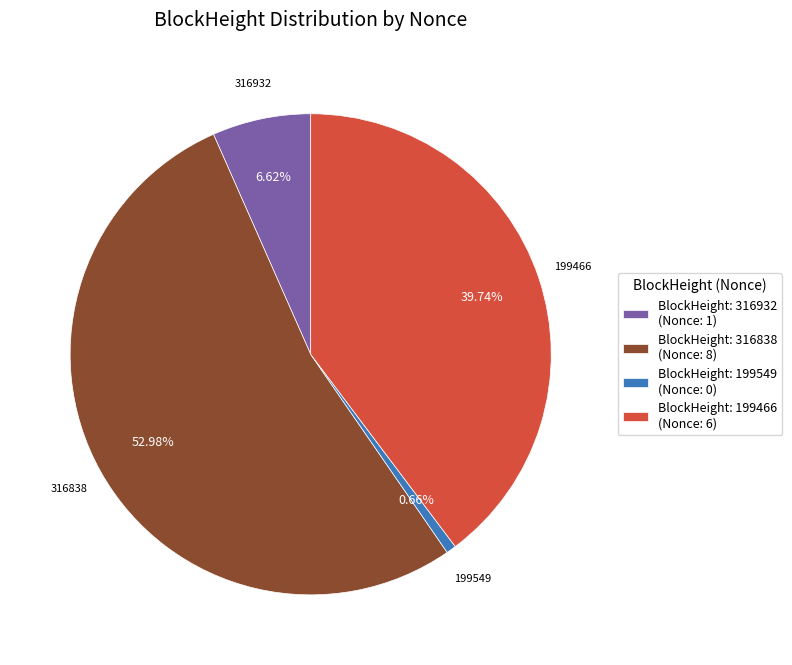

Is BlockHeight: 199549 (Nonce: 0) the majority of the pie?

No